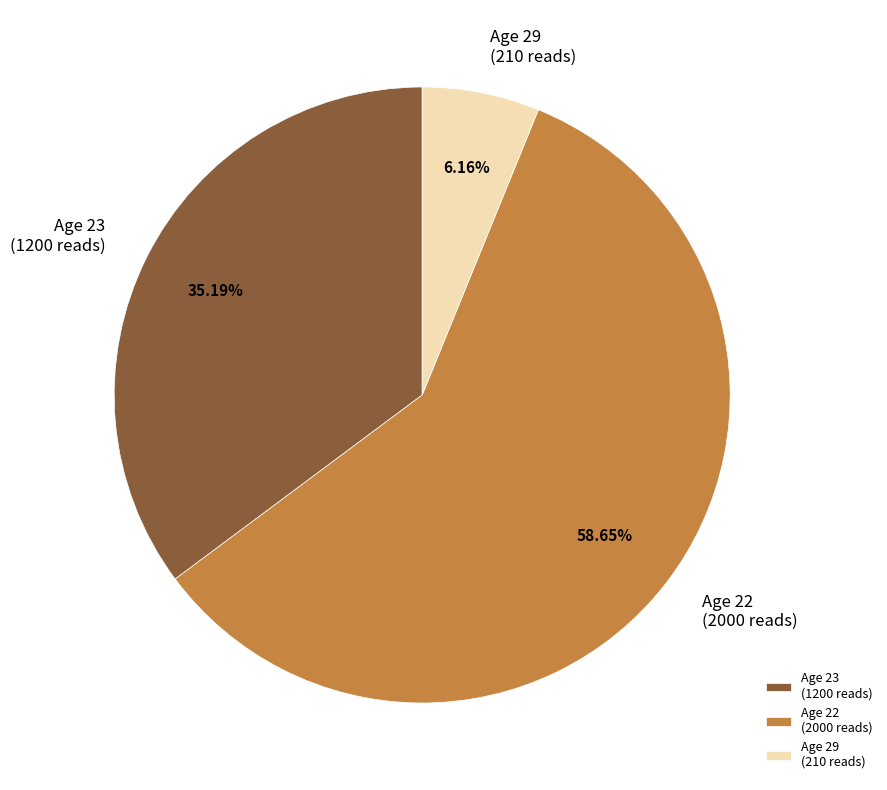

Is the sum of Age 22 (2000 reads) and Age 29 (210 reads) greater than half?

Yes